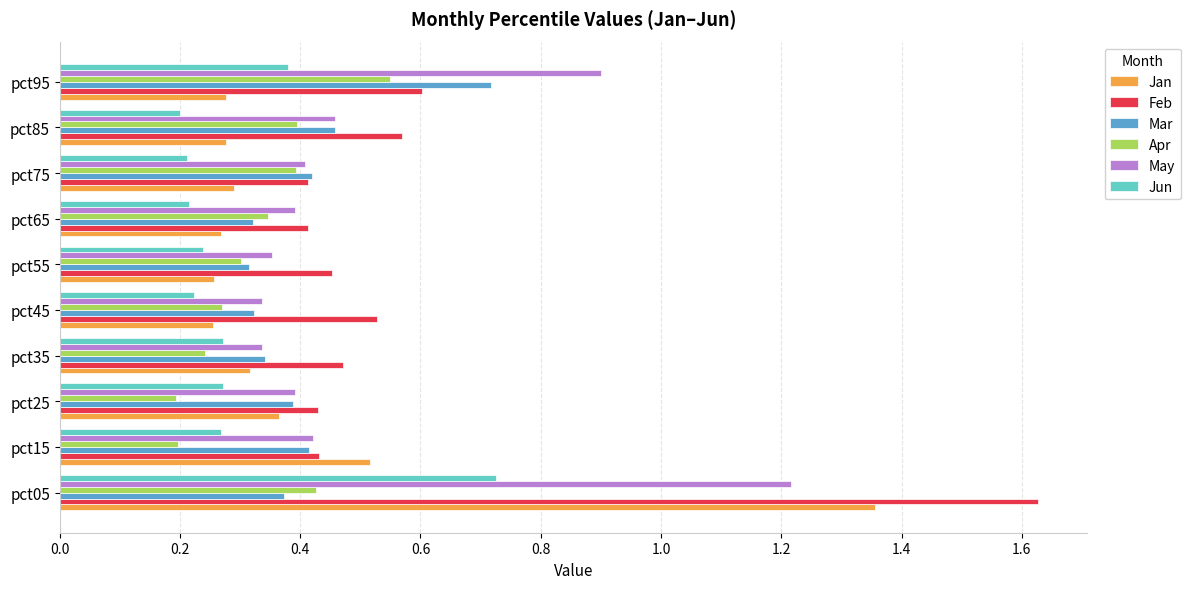

True or false: Jan has a value of 0.5 at pct95.

False